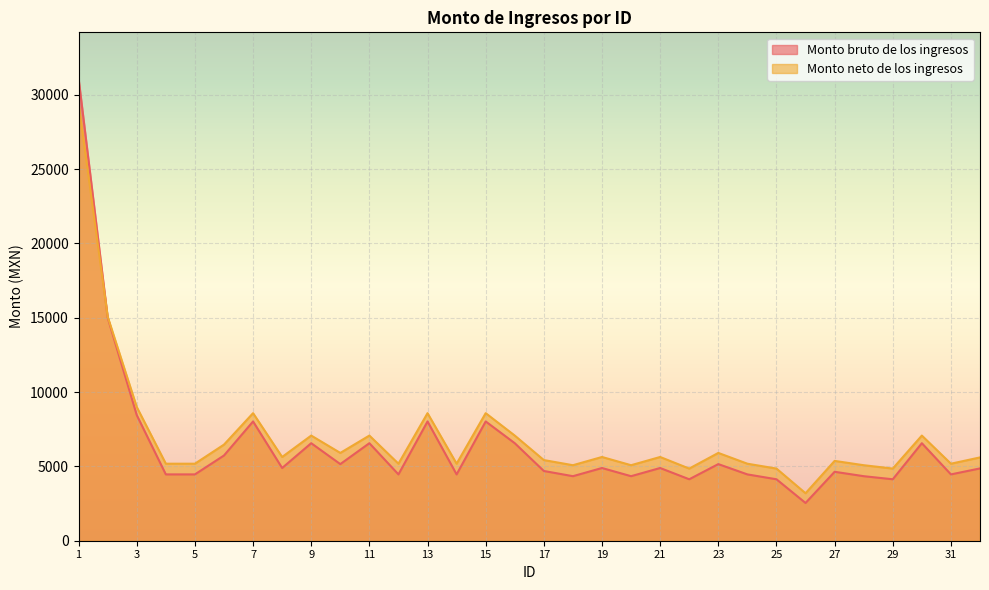

What are all the series names shown in the legend?

Monto bruto de los ingresos, Monto neto de los ingresos